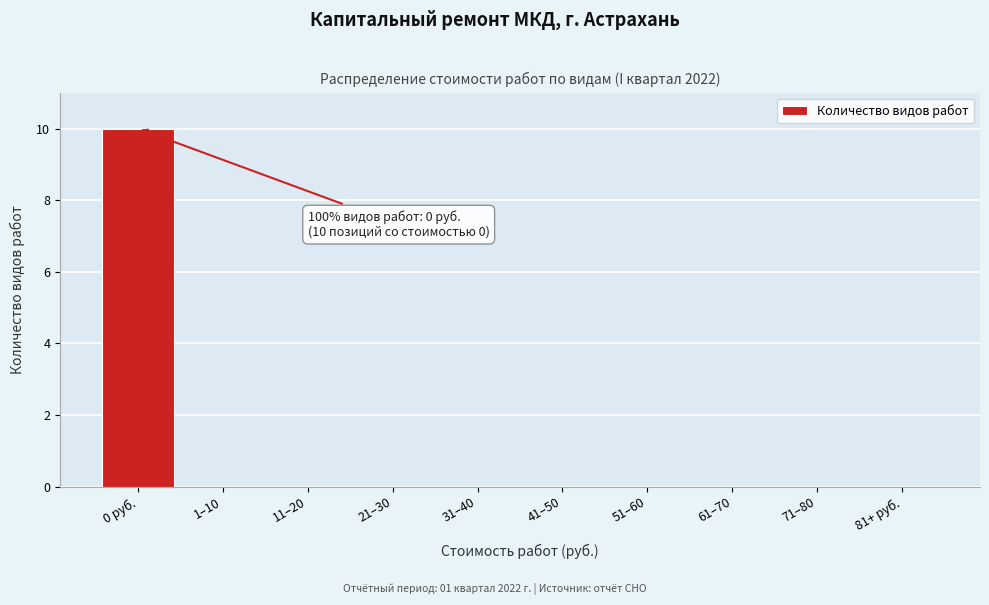

Reading left to right, list all the values displayed in this chart.

0 руб.=10	1–10=0	11–20=0	21–30=0	31–40=0	41–50=0	51–60=0	61–70=0	71–80=0	81+ руб.=0